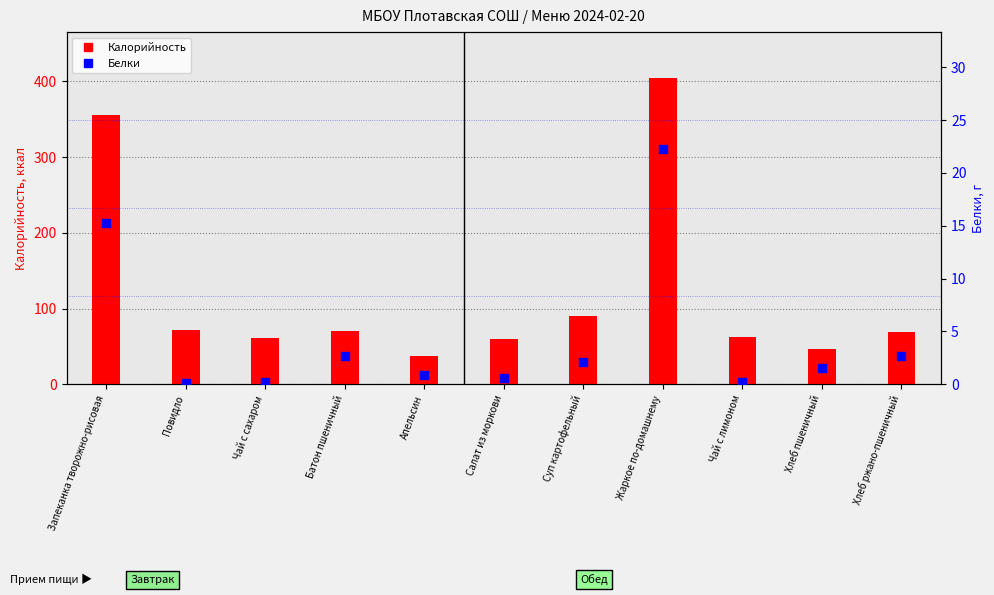

Which series contains the lowest Y value?

Белки